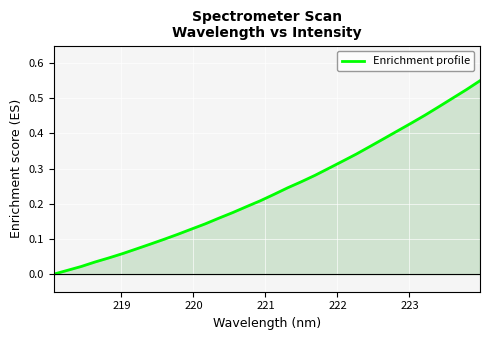

Does the chart have visible grid lines?

Yes